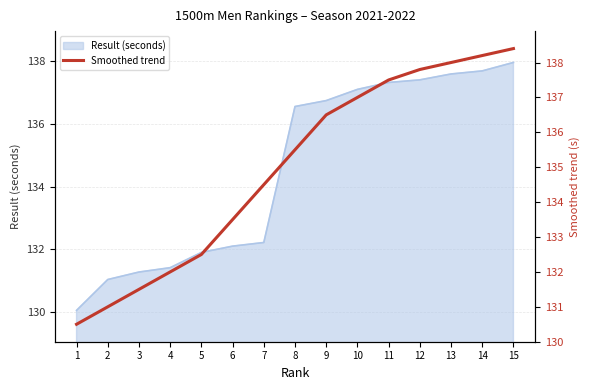

Which category has the lowest value across all series?

1